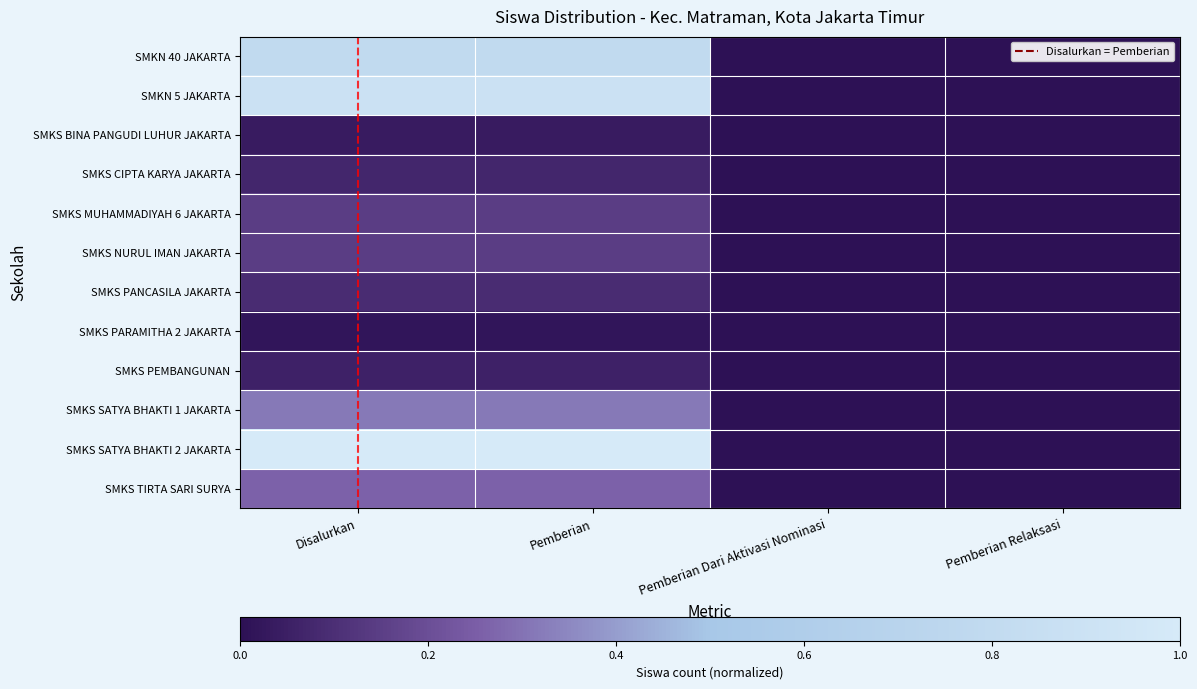

At which category is the sum across all series the highest?

Disalurkan